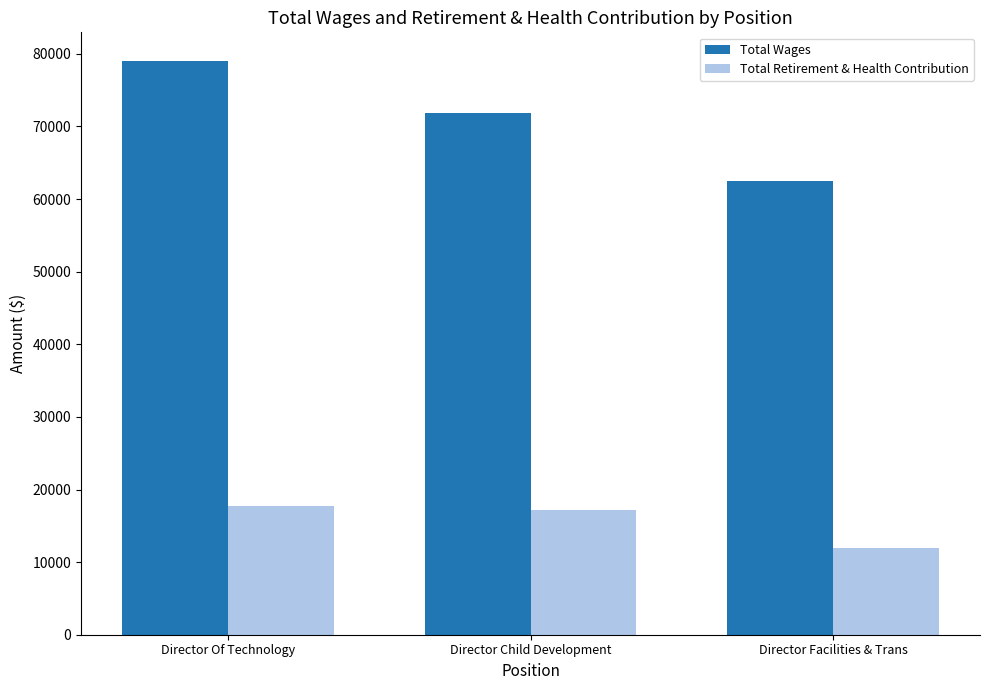

What is the difference between the highest and lowest values at Director Child Development?

54639